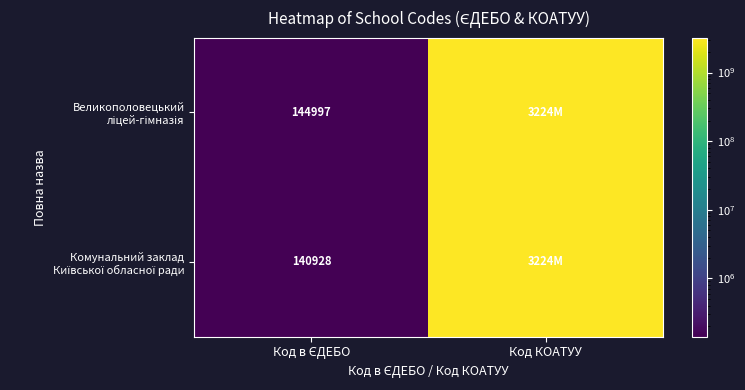

What is the difference between the maximum and minimum values in the Великополовецький ліцей-гімназія series?

3223936204